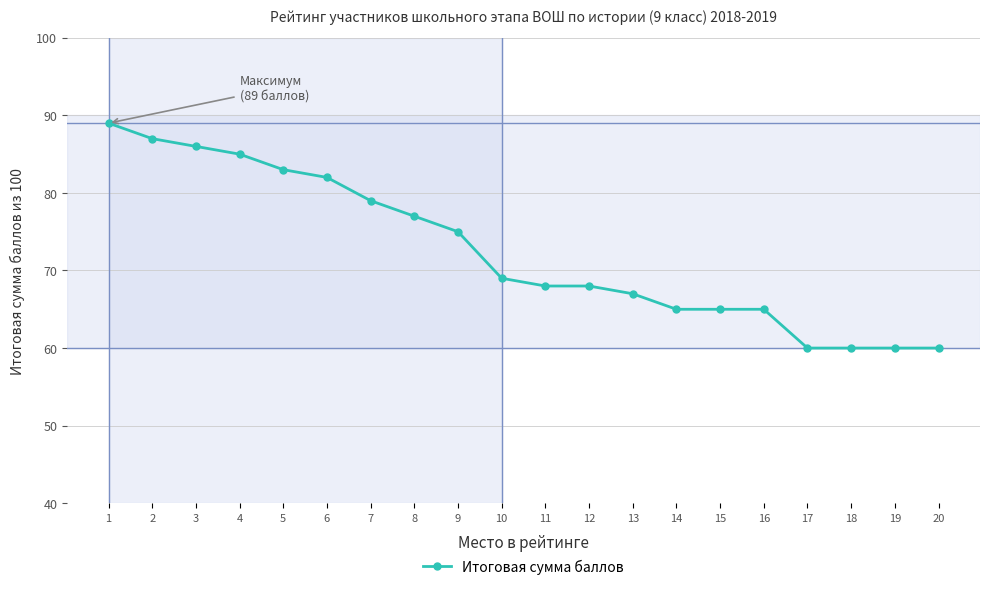

Which label corresponds to the largest value in the chart?

1